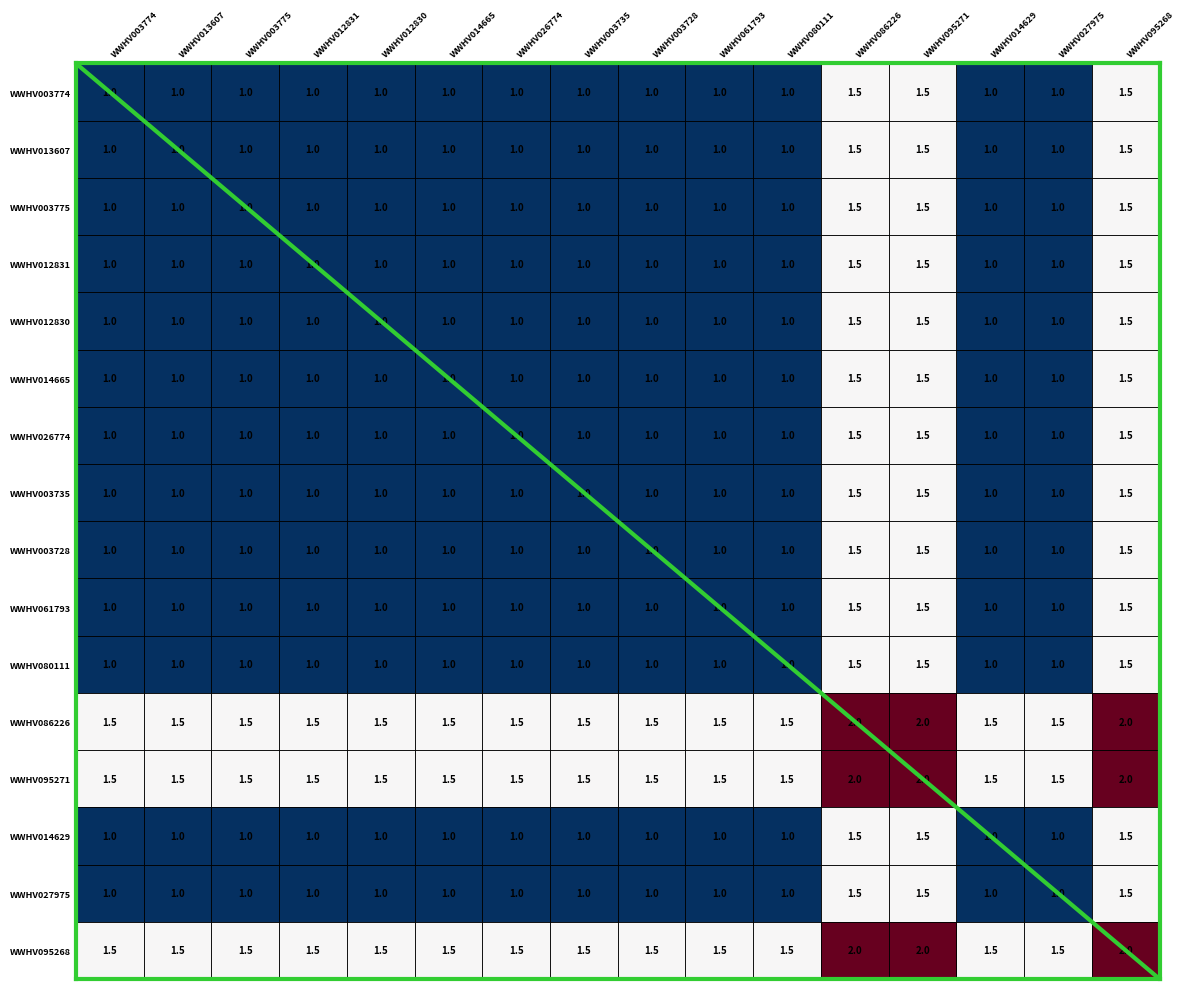

What is the sum of the WWHV026774 values at WWHV014665 and WWHV027975?

2.0